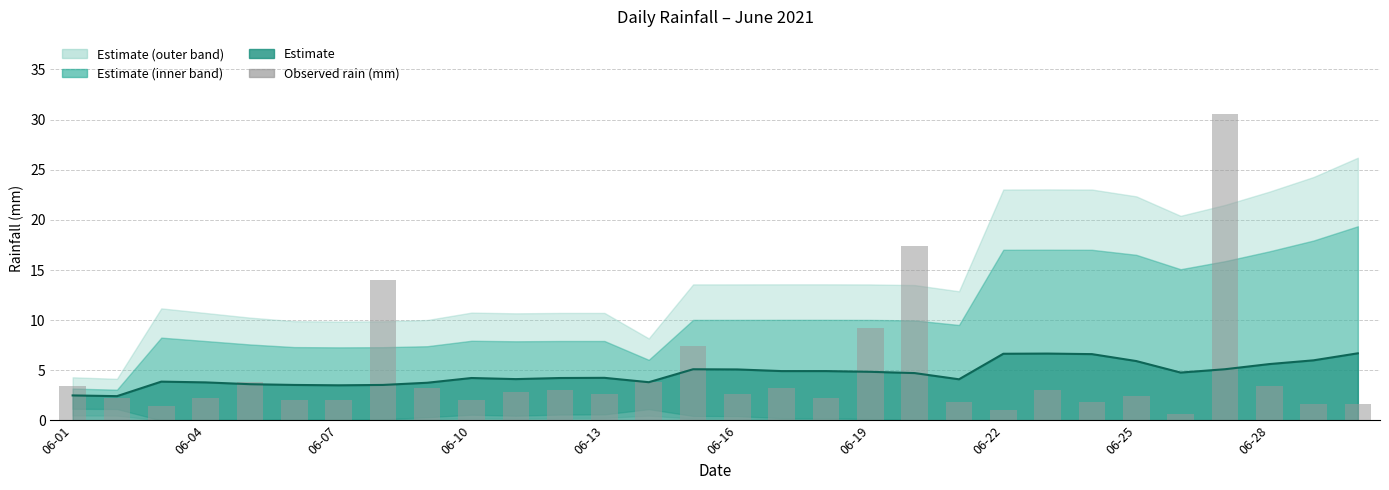

What is the sum of the values at 13 and 18?

13.0